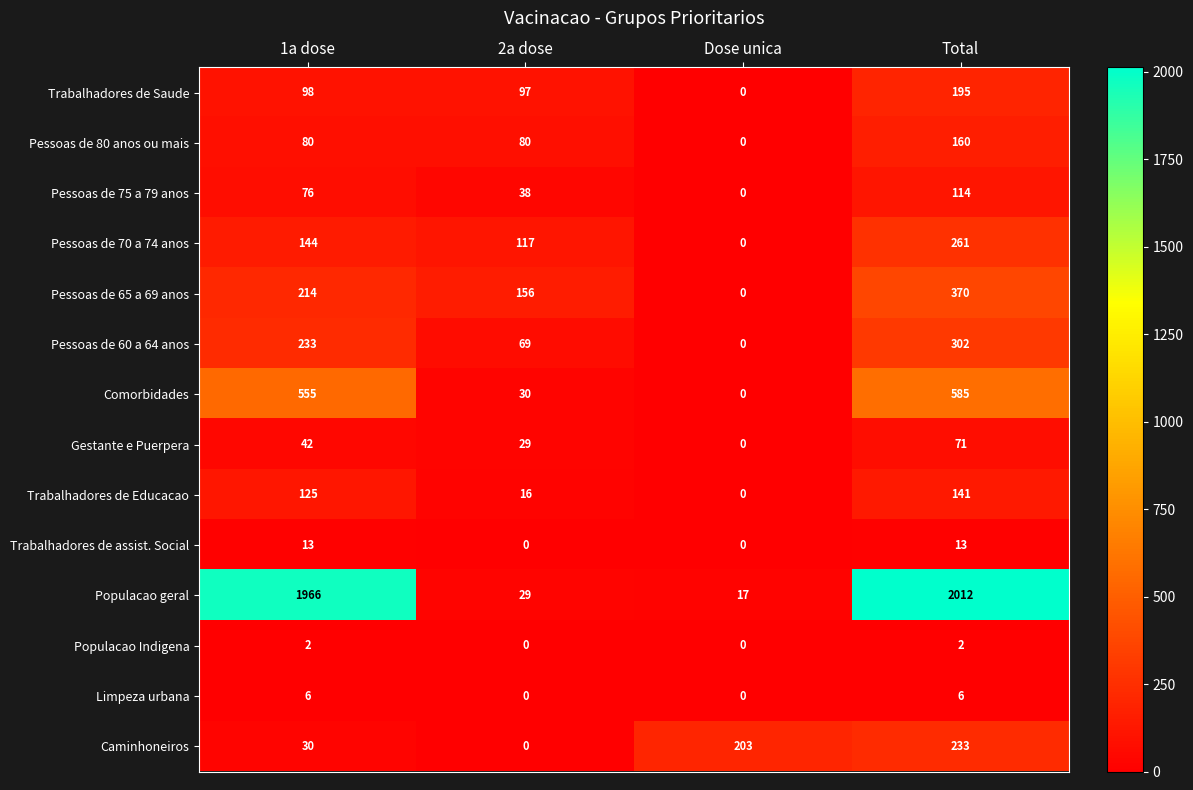

What is the difference between the second highest and minimum values in the Trabalhadores de Educacao series?

125